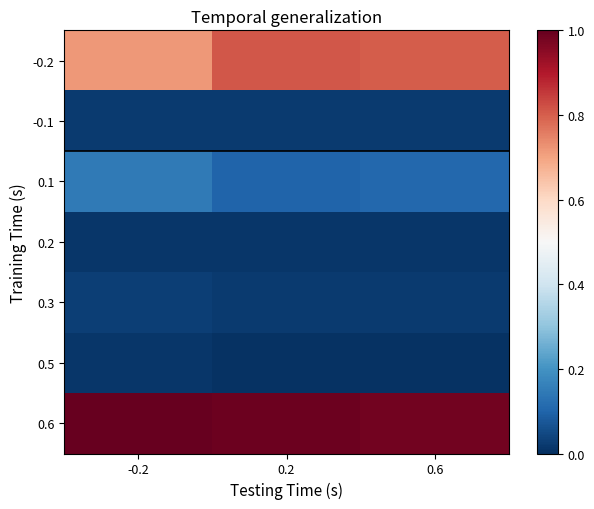

Reading right to left, extract all data points from this chart.

-0.2: 0.6=0.8	0.2=0.8	-0.2=0.7
-0.1: 0.6=0.0	0.2=0.0	-0.2=0.0
0.1: 0.6=0.1	0.2=0.1	-0.2=0.1
0.2: 0.6=0.0	0.2=0.0	-0.2=0.0
0.3: 0.6=0.0	0.2=0.0	-0.2=0.0
0.5: 0.6=0.0	0.2=0.0	-0.2=0.0
0.6: 0.6=1.0	0.2=1.0	-0.2=1.0